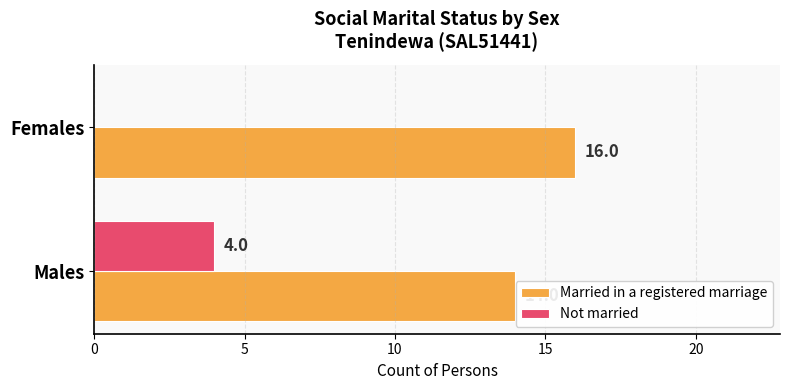

What is the maximum value for Married in a registered marriage?

16